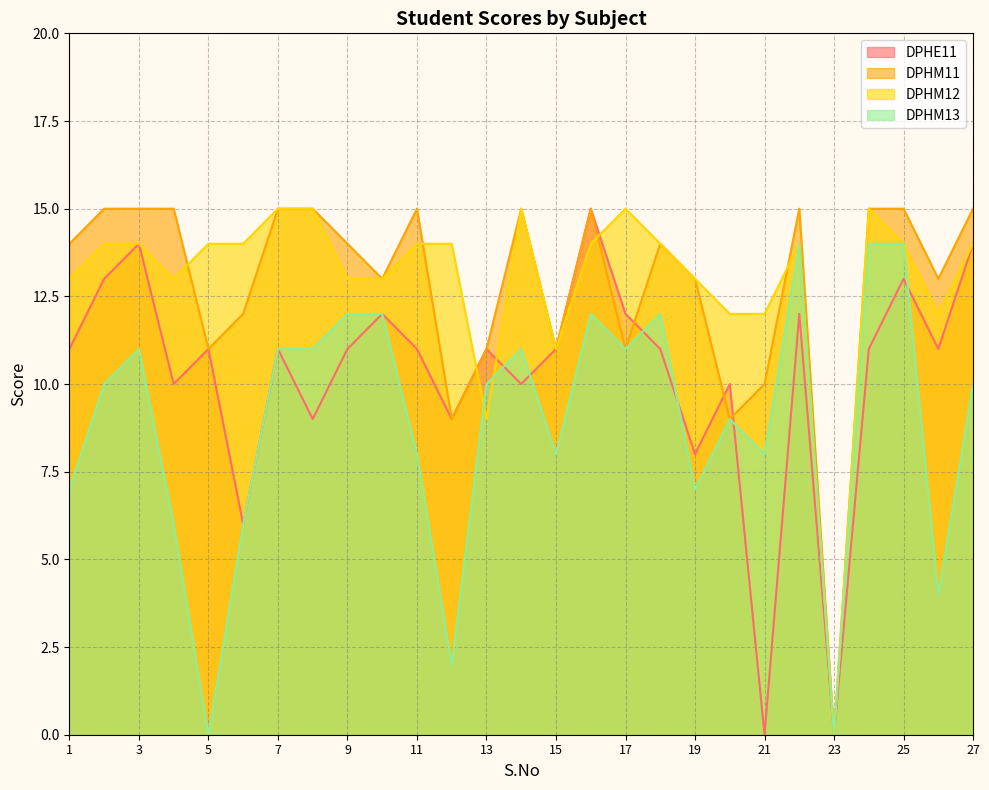

Which series has the largest total across all categories?

DPHM12